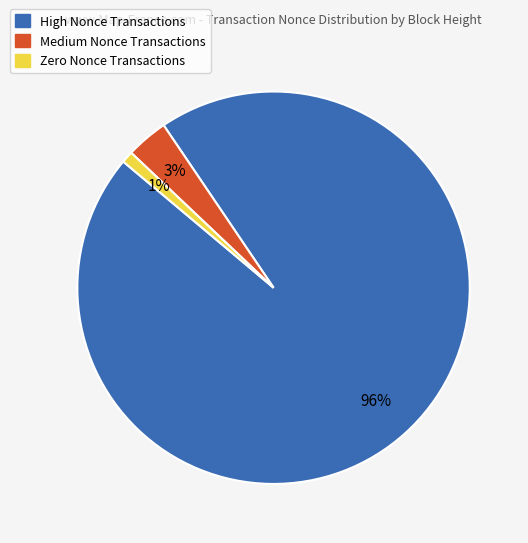

Does any single category account for the majority?

Yes